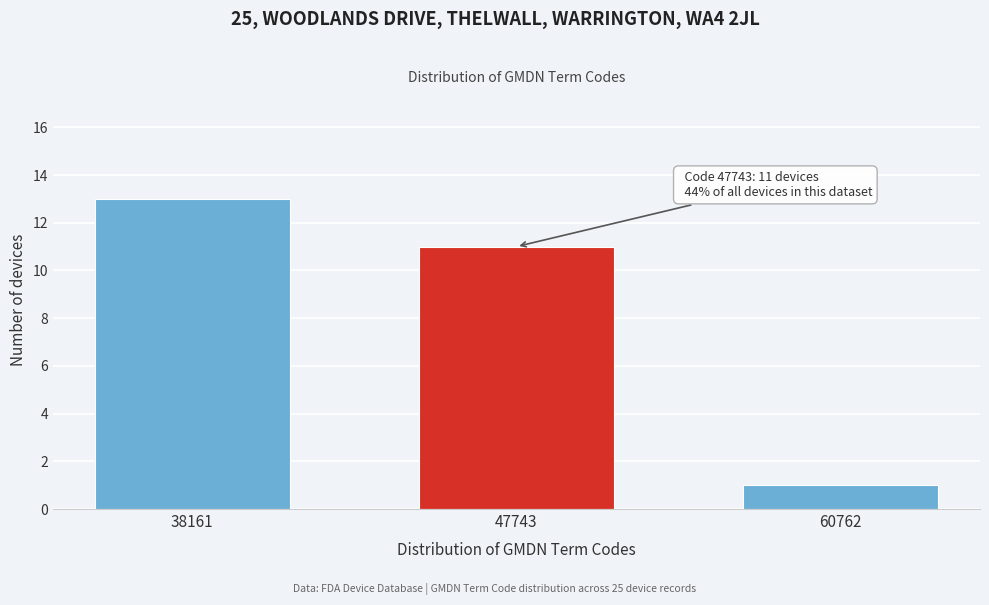

Reading right to left, list all the values displayed in this chart.

60762=1	47743=11	38161=13